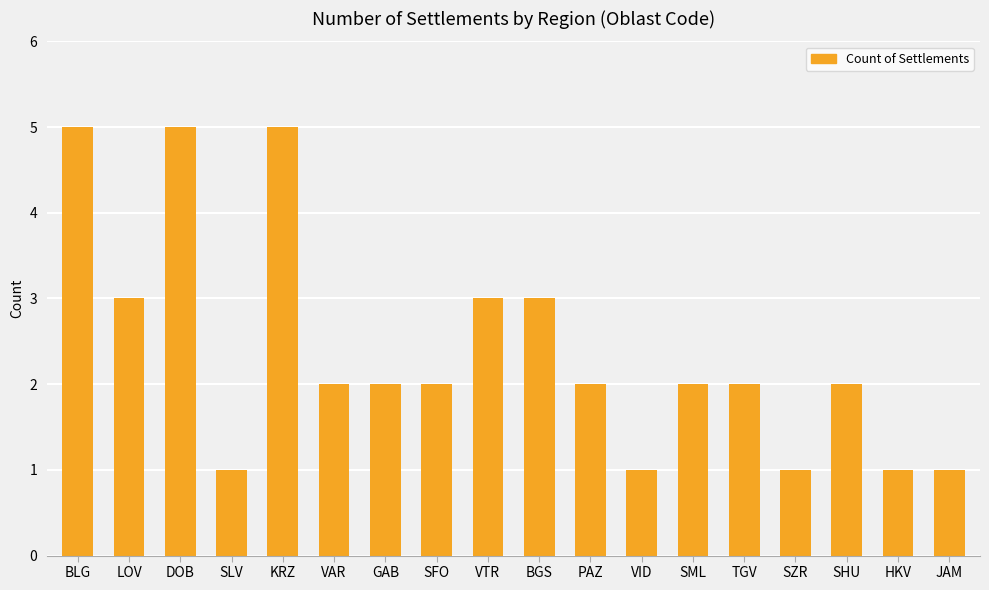

What is the smallest value displayed?

1